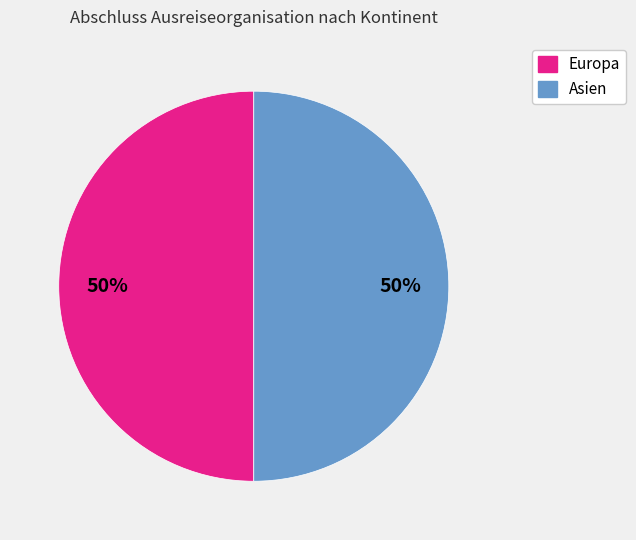

What percentage is the Asien slice, to the nearest percent?

50%